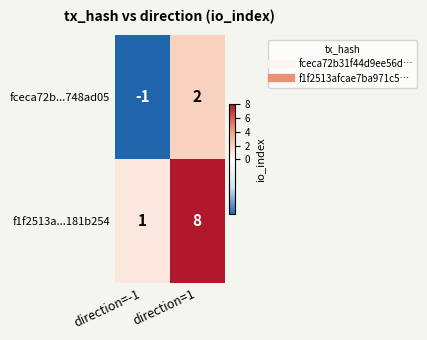

The fceca72b...748ad05 series shows 3 at direction=1. True or false?

False